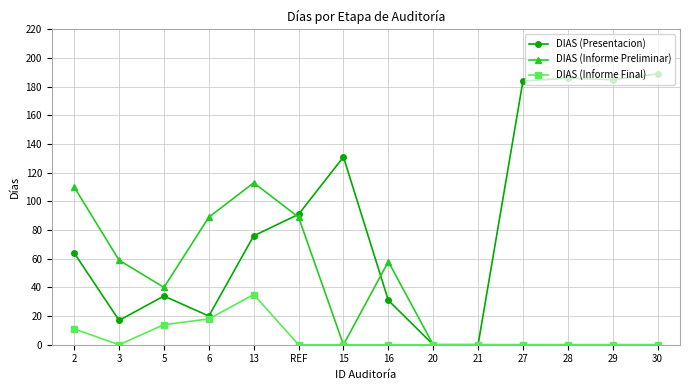

Where is the first local minimum for DIAS (Presentacion)?

3